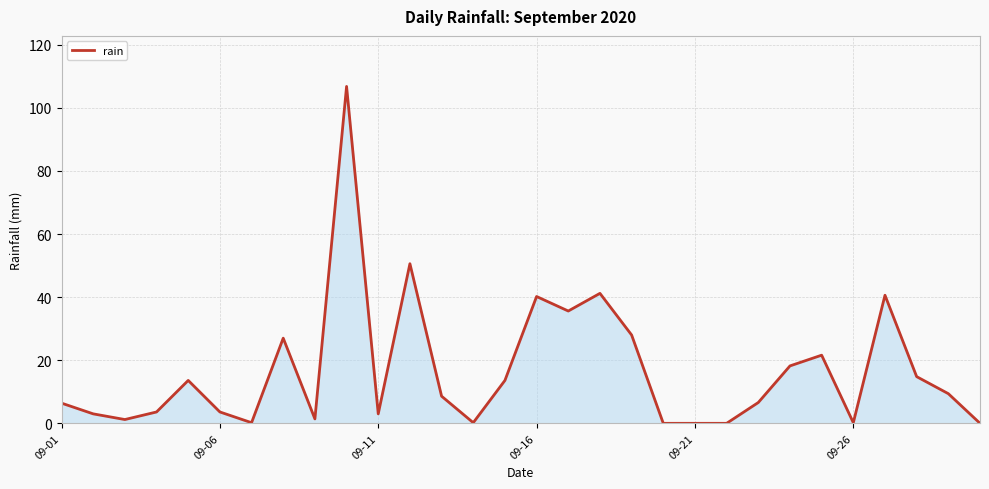

What is the greatest value displayed?

106.8